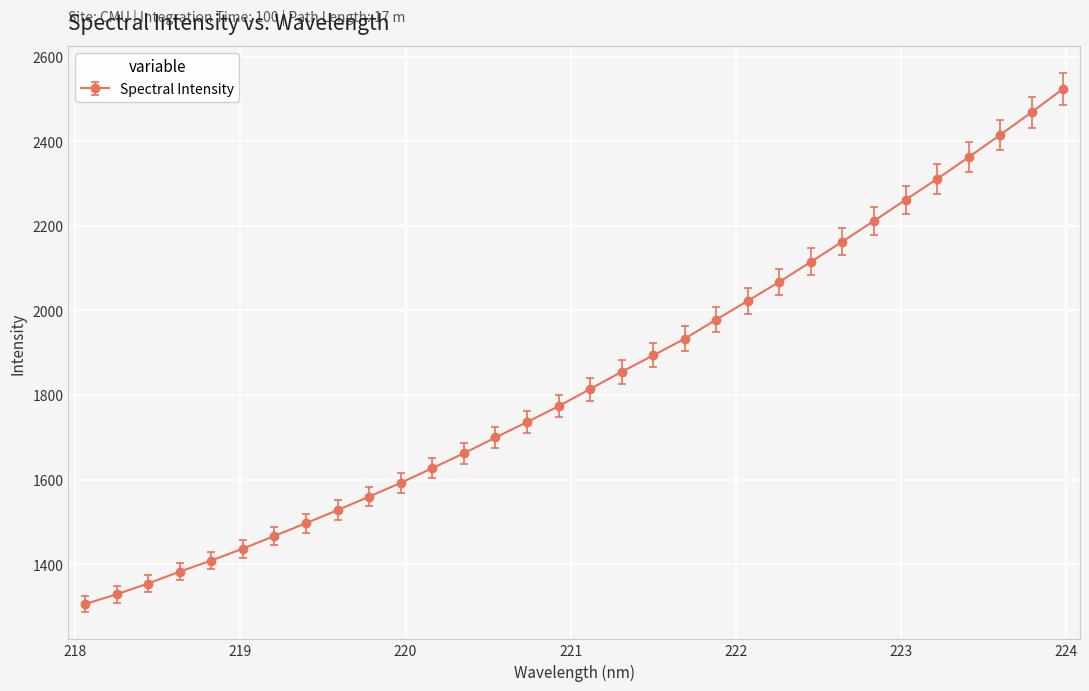

How many series are shown in this chart?

1